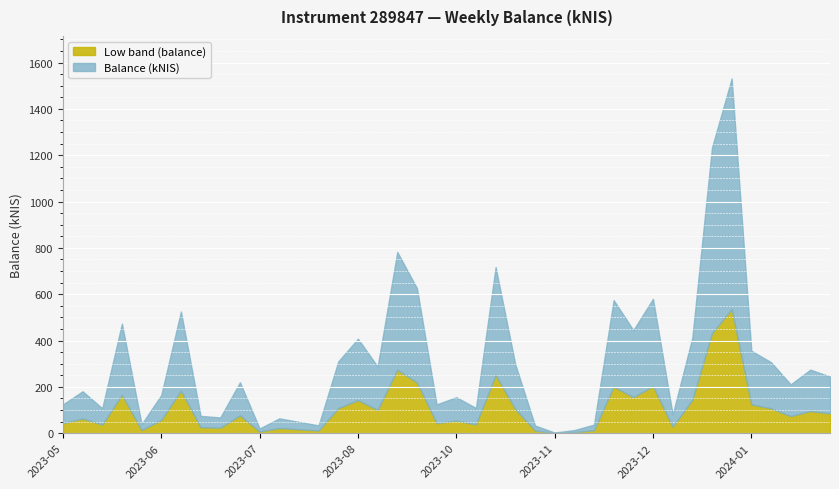

Reading left to right, what are all the values shown in this chart?

124.2	181.1	107.4	473.1	38.9	164.7	525.4	74.8	68.0	219.8	20.3	64.2	48.9	33.8	310.0	407.9	287.6	782.4	626.0	124.4	155.6	108.9	717.2	296.9	33.2	2.9	13.5	37.1	574.7	444.9	580.1	80.4	412.4	1233.2	1531.2	356.0	306.6	210.8	274.4	244.6